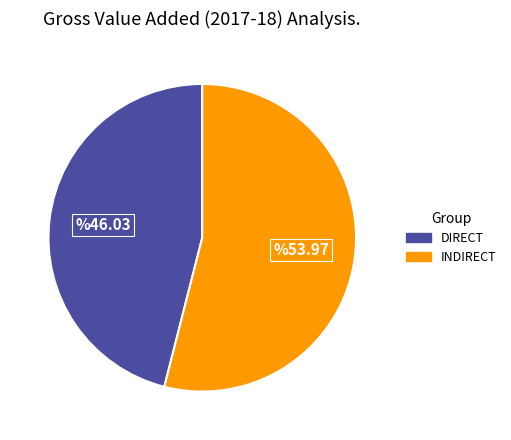

How many segments does this pie chart have?

2